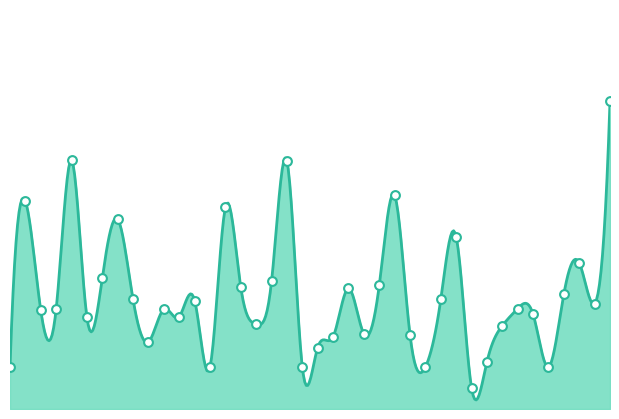

What is the change in value from 104530 to 107933?

-0.2